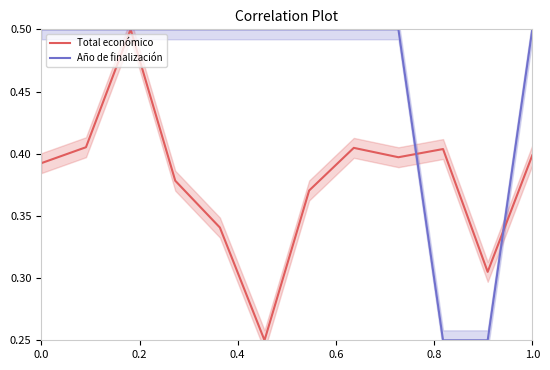

What is the maximum value for Total económico?

0.5